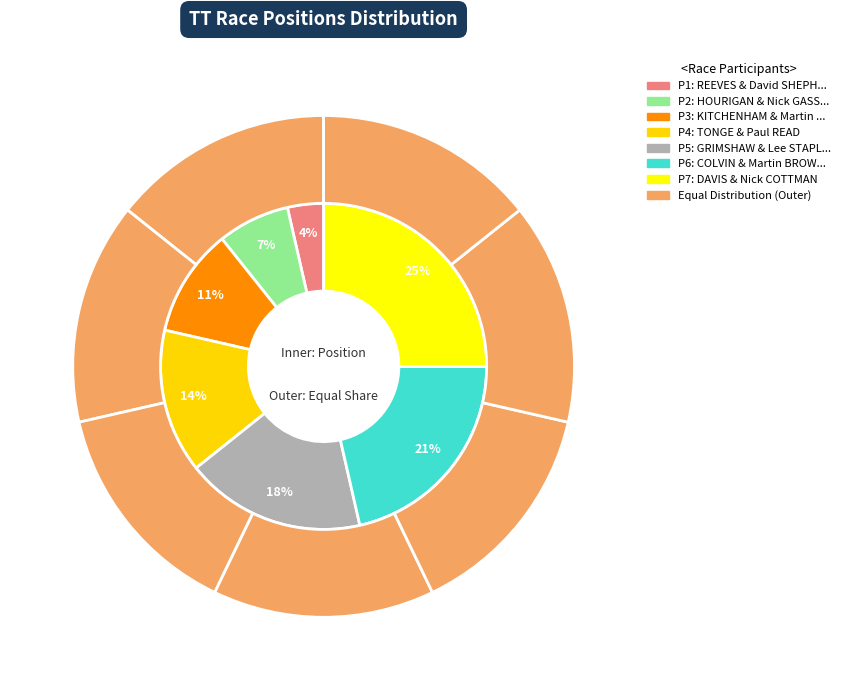

To the nearest percent, what portion does KITCHENHAM & Martin LYNCH represent?

11%